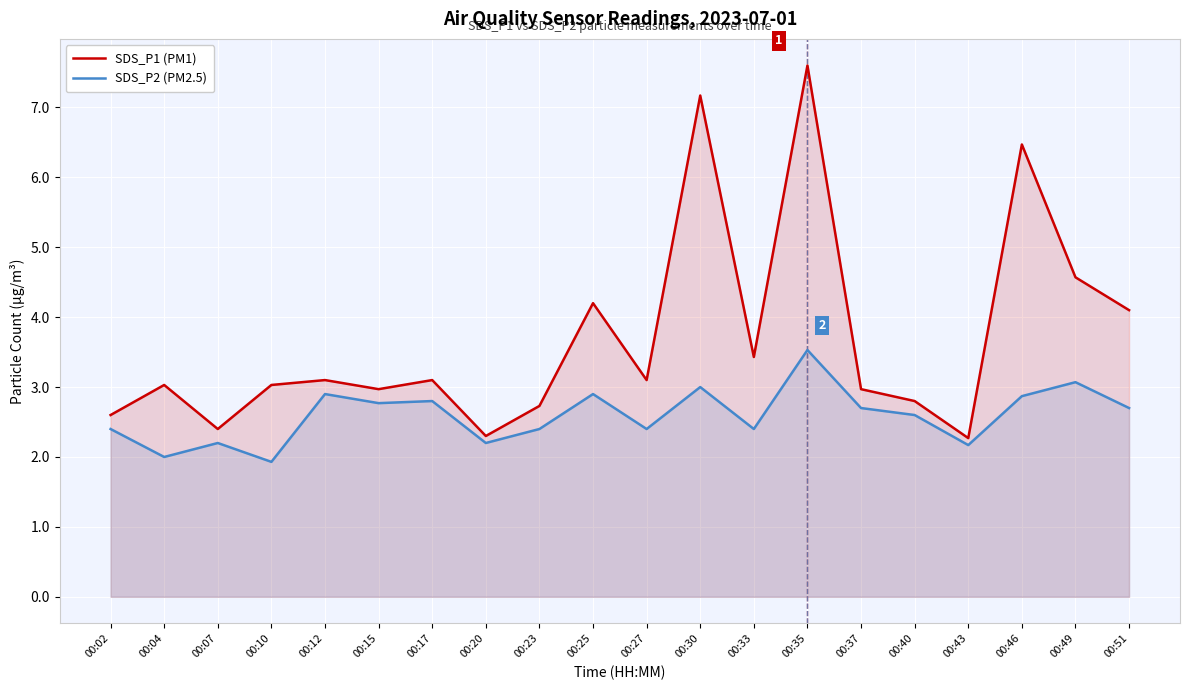

True or false: SDS_P2 (PM2.5) and SDS_P1 (PM1) intersect in this chart.

False